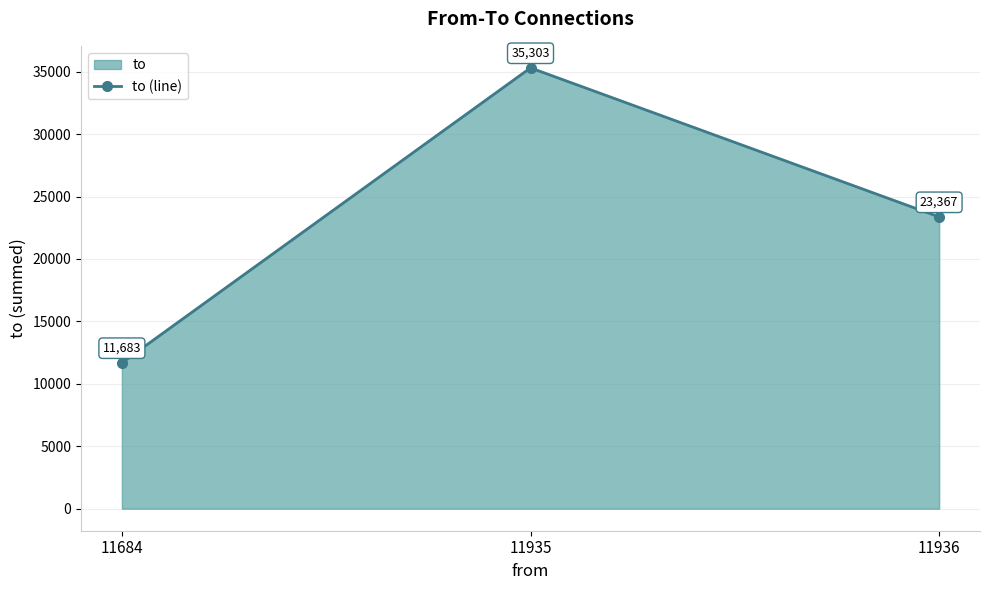

Reading left to right, what are all the values shown in this chart?

11684=11683	11935=35303	11936=23367